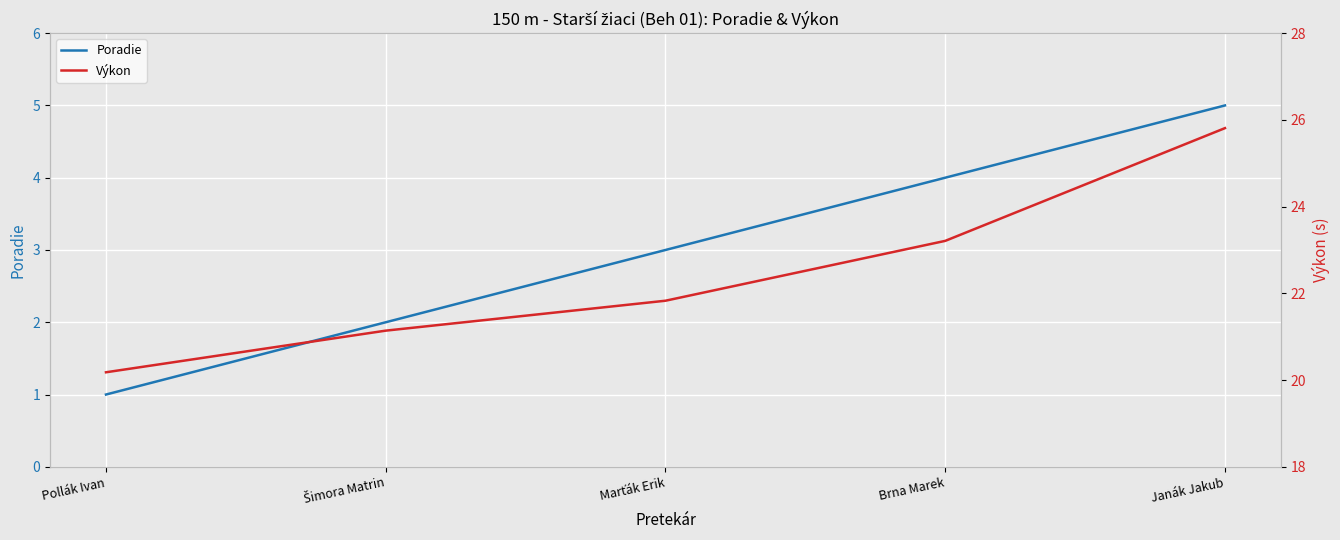

What position from the right is Šimora Matrin?

4